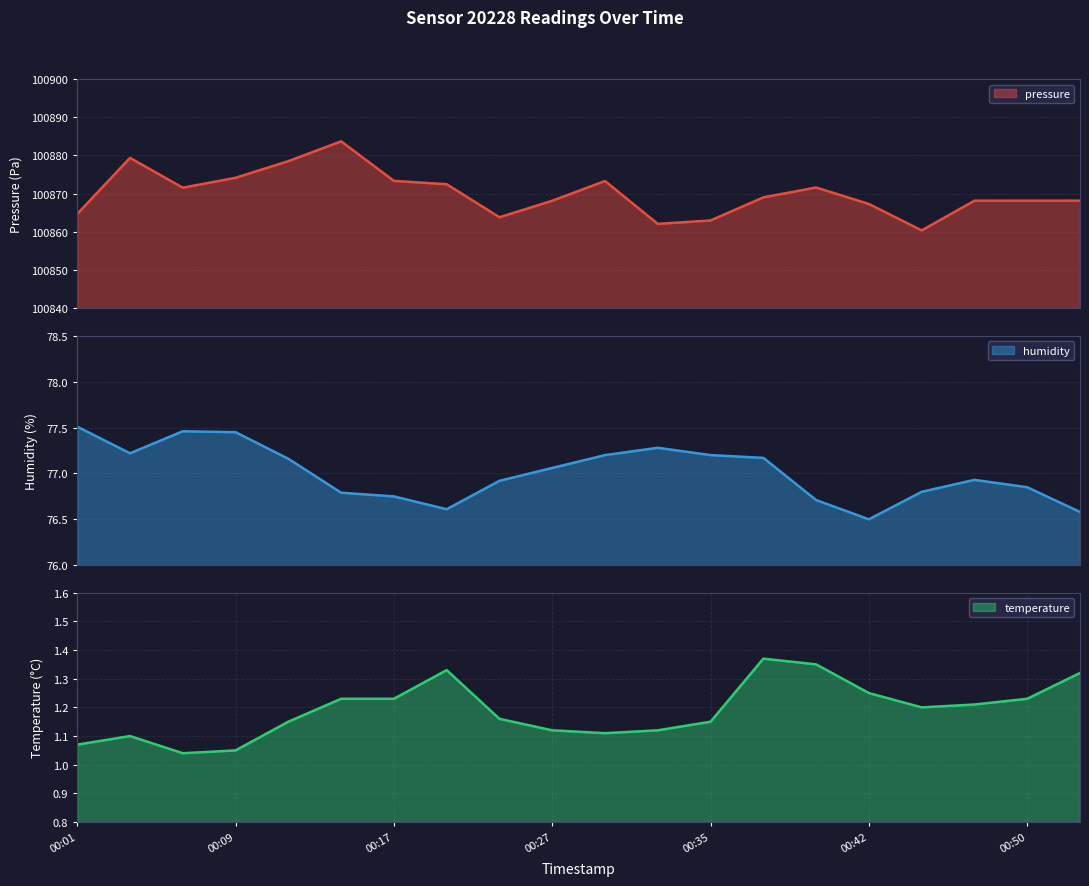

How many series are shown in this chart?

3